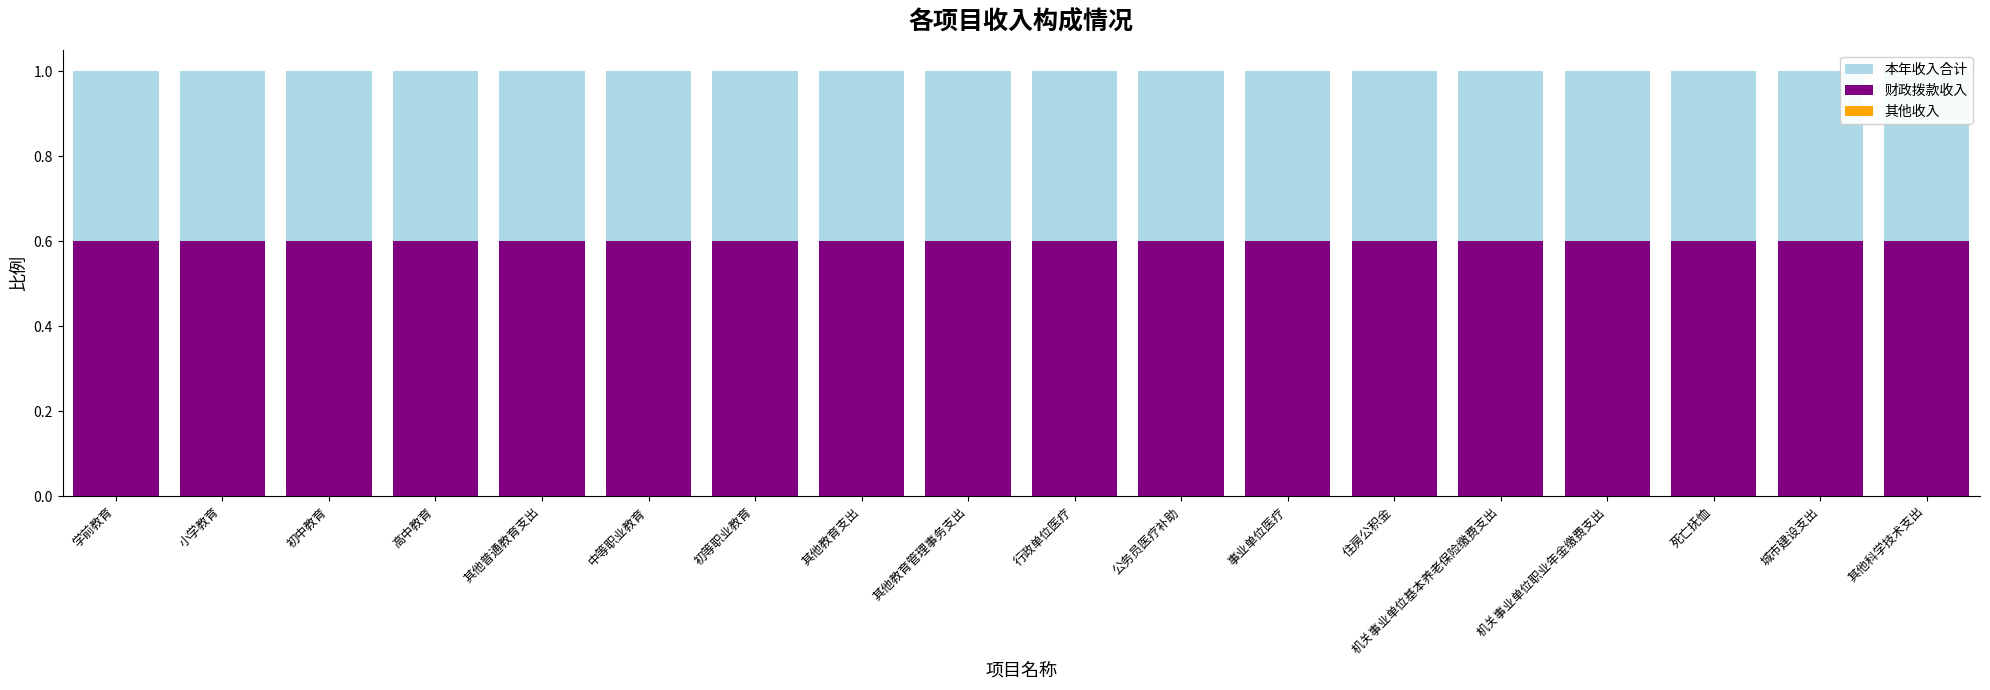

The 财政拨款收入 series shows 0.6 at 初等职业教育. True or false?

True